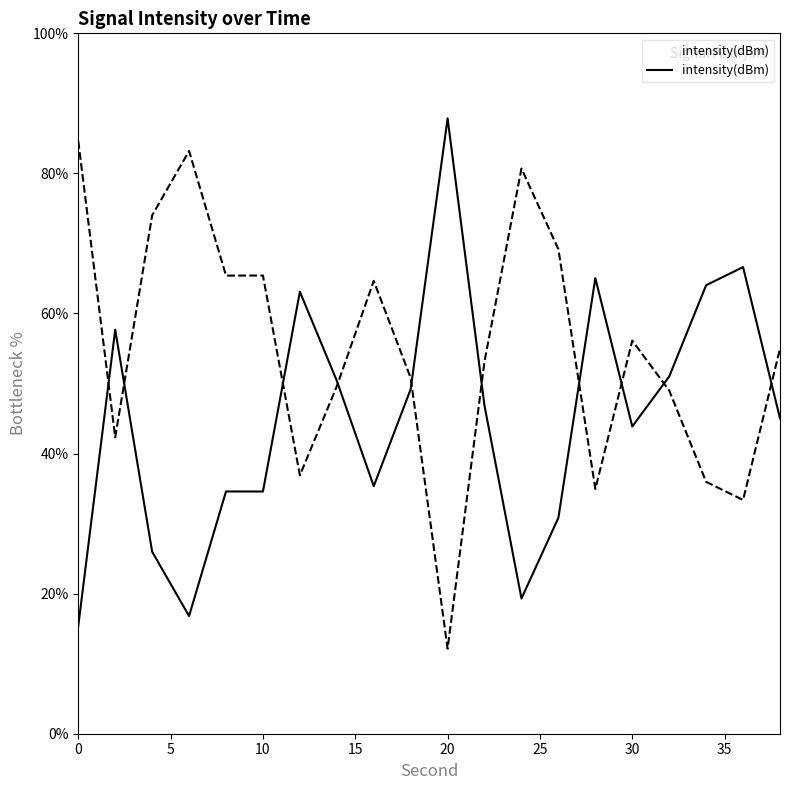

How many points are lower than both their immediate neighbors (excluding endpoints)?

5